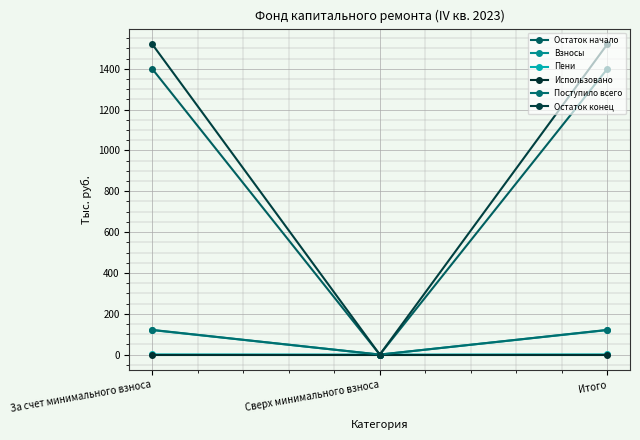

What is the label of the 2nd point from the right?

Сверх минимального взноса